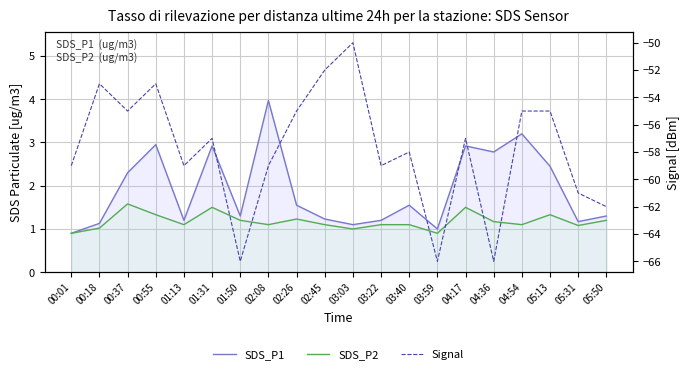

True or false: SDS_P2 has a value of 1.1 at 03:40.

True